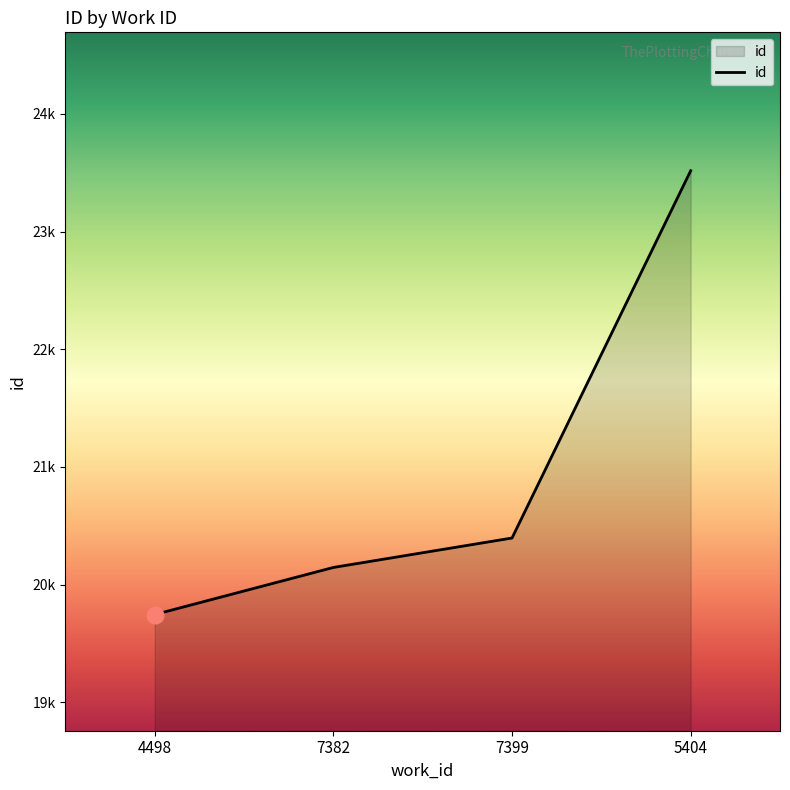

What is the average value?

20951